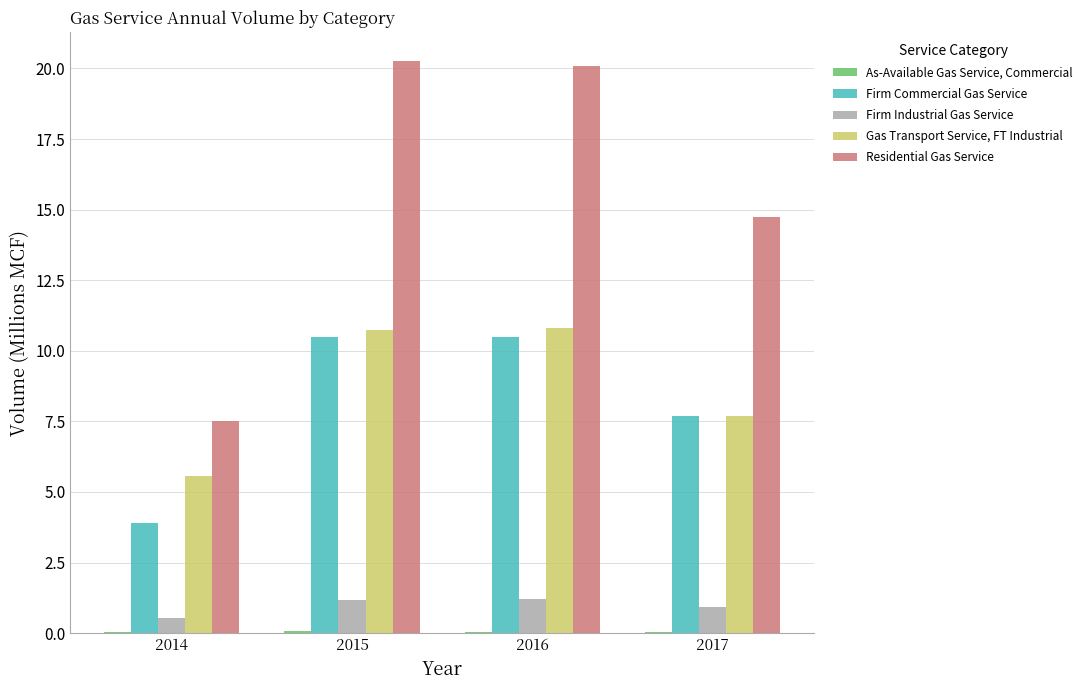

Which series has the widest spread of values?

Residential Gas Service